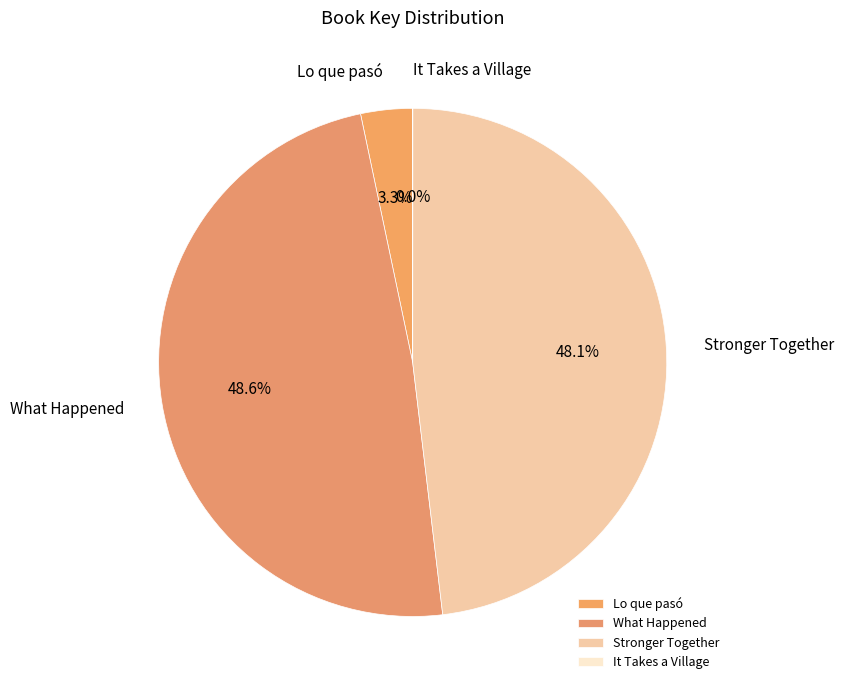

Do Lo que pasó and What Happened together represent more than half of the pie?

Yes